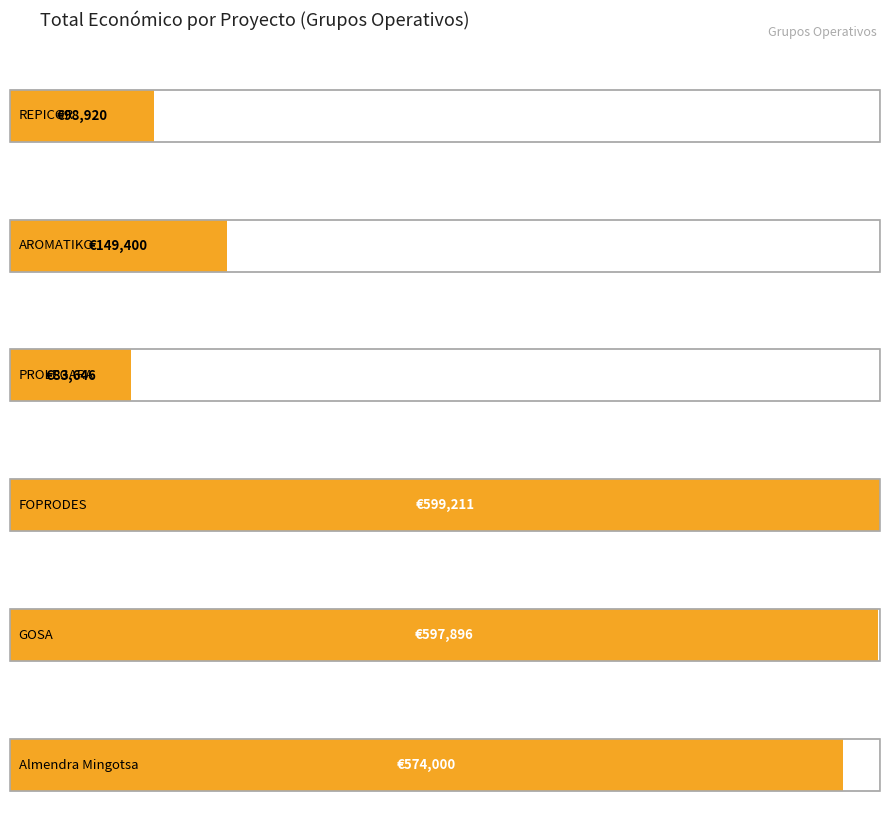

Does the chart contain any negative values?

No